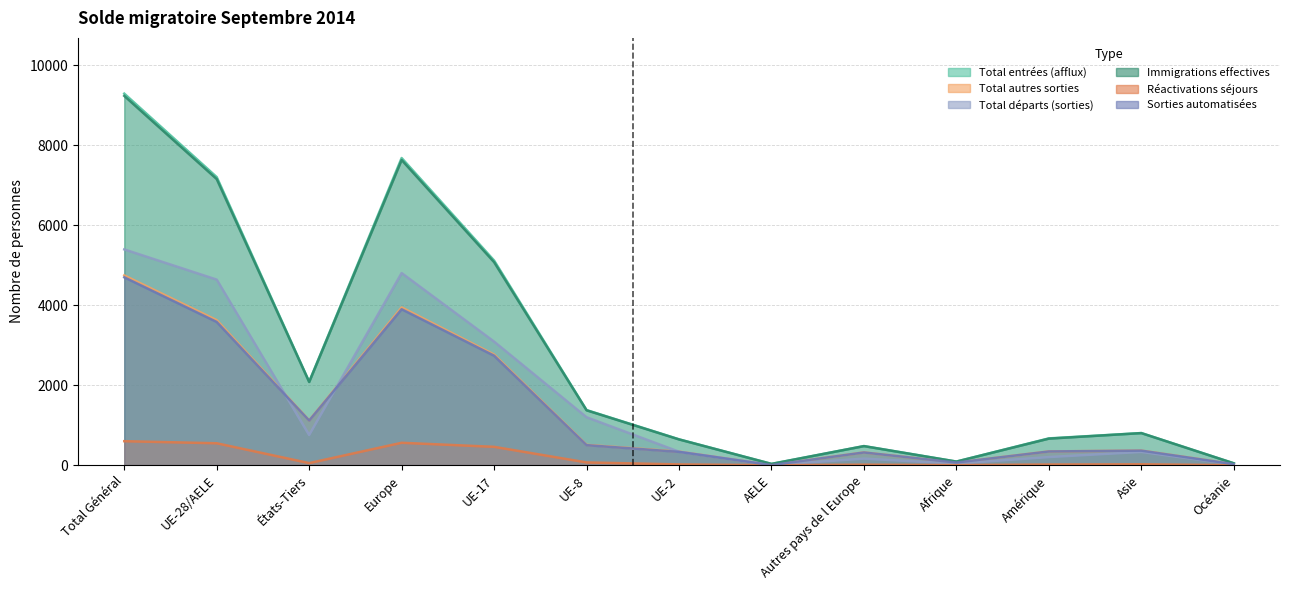

Where is the first local minimum for Total autres sorties?

États-Tiers